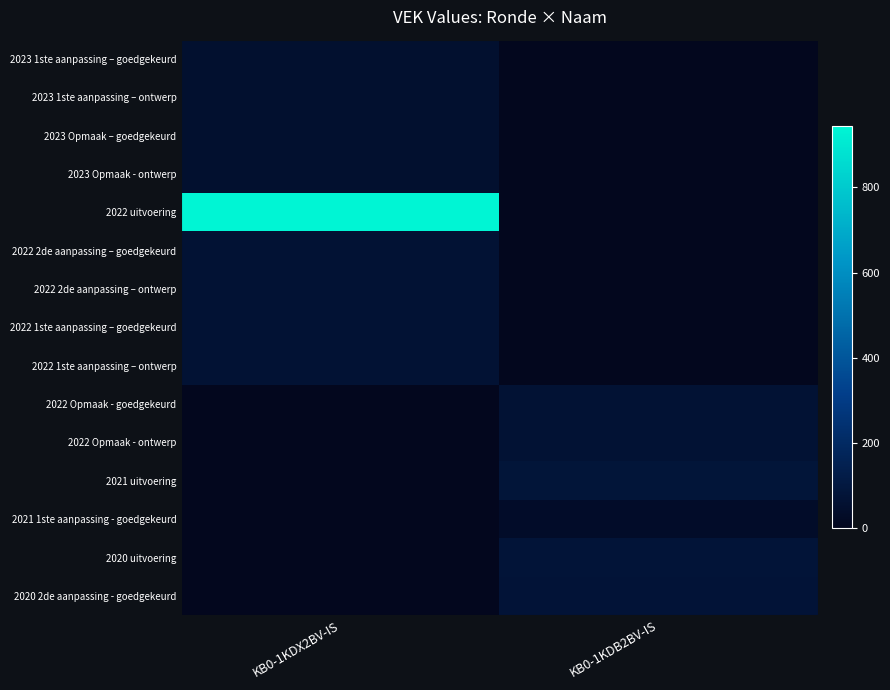

Which has a higher value, KB0-1KDX2BV-IS or KB0-1KDB2BV-IS?

KB0-1KDX2BV-IS